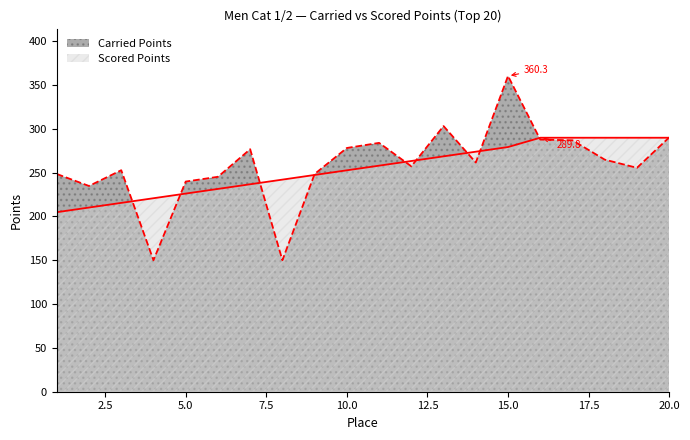

True or false: Carried Points and Scored Points cross at least once.

True